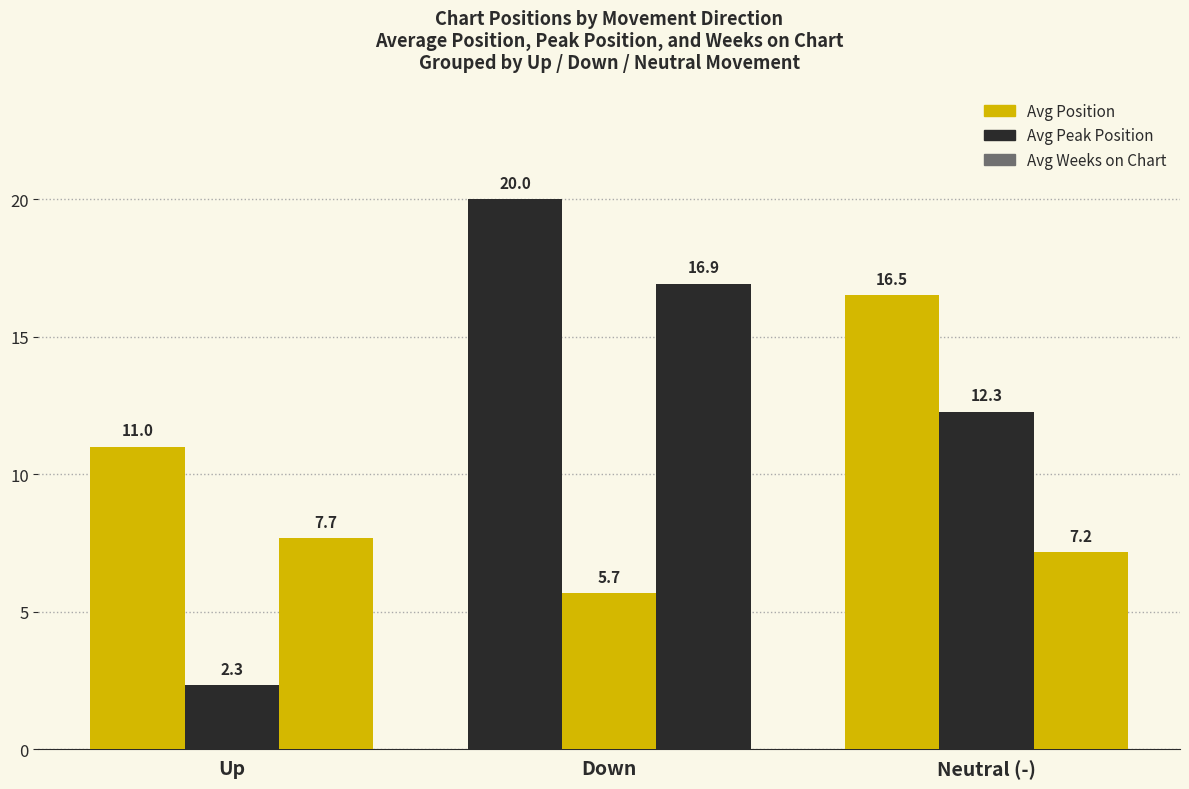

Which label corresponds to the smallest value in the chart?

Up